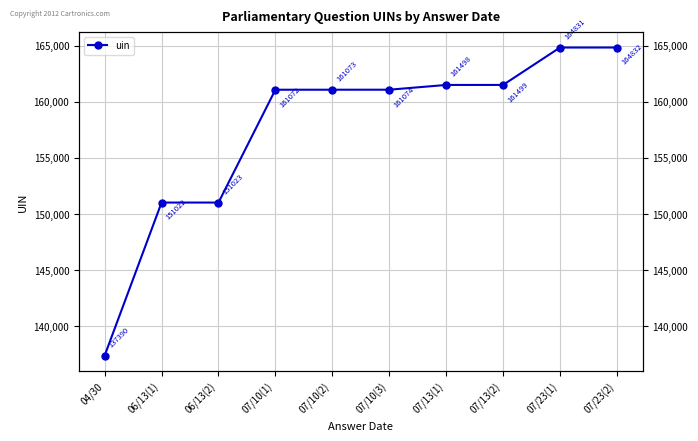

How many values exceed 161074?

4